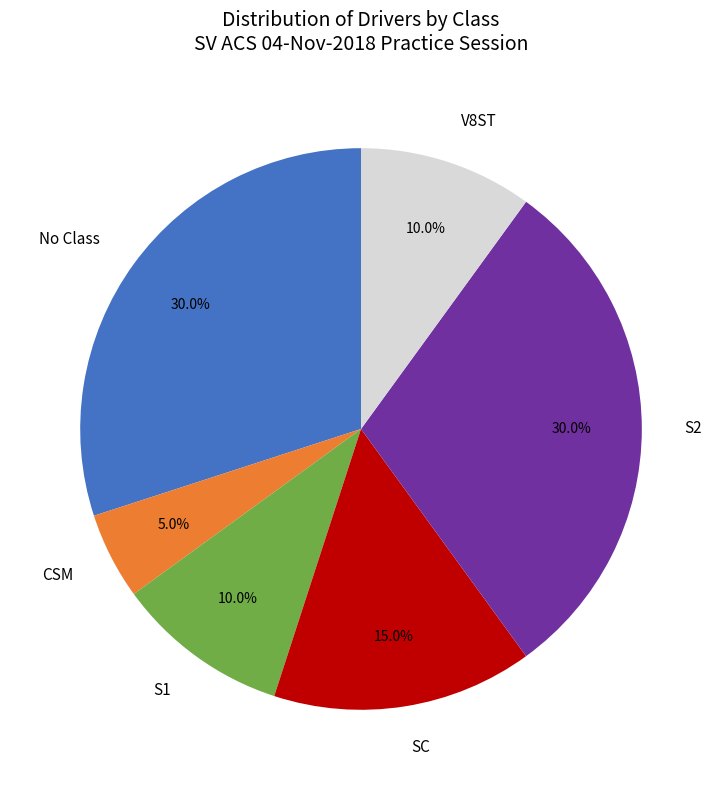

What is the smallest slice in the pie chart?

CSM